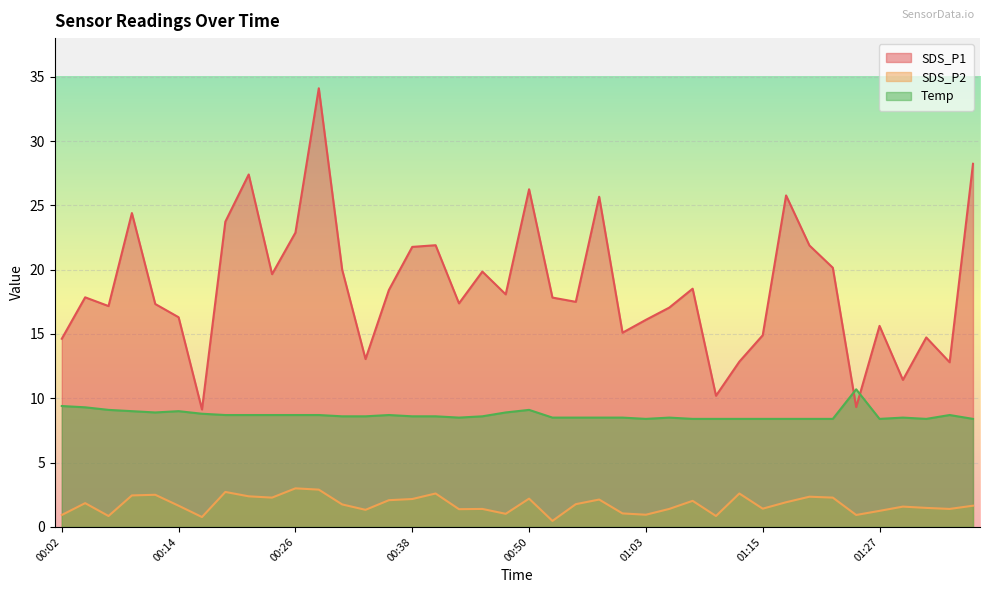

True or false: Temp has more than 1 interior local peaks.

True